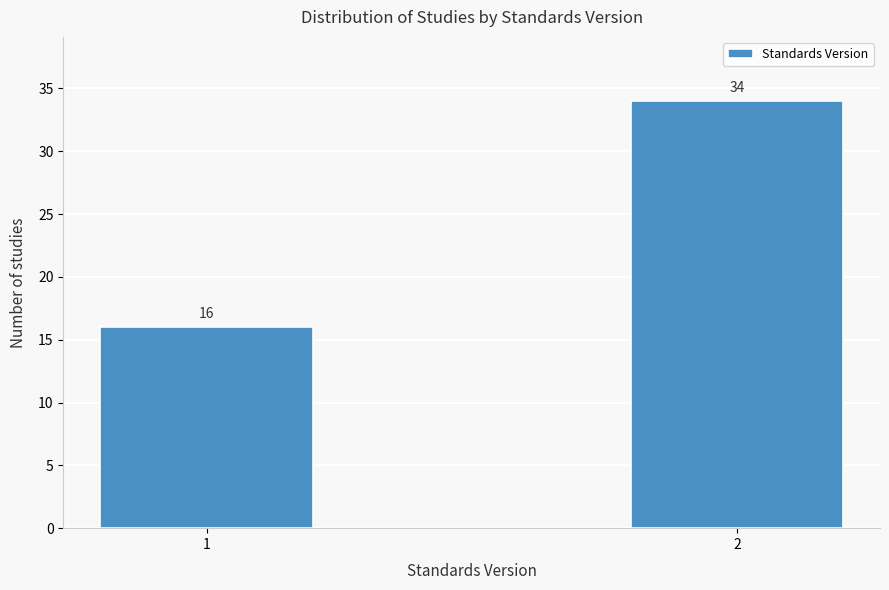

Reading left to right, what are all the values shown in this chart?

16	34